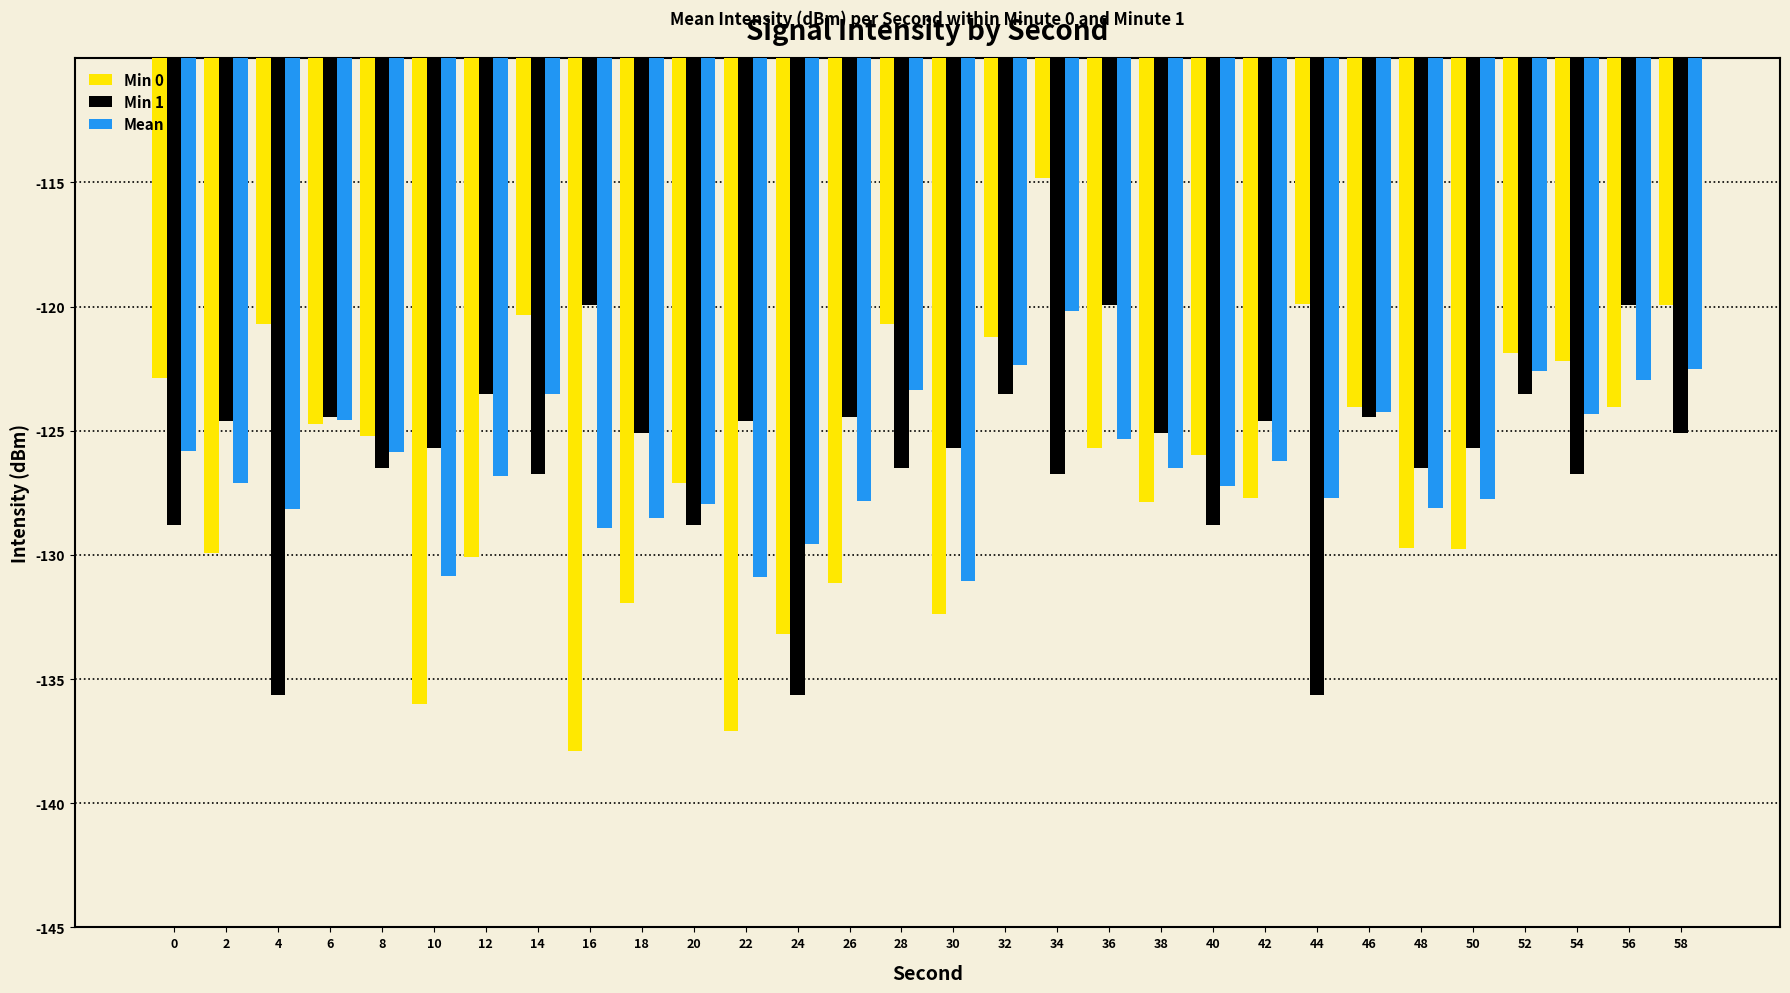

Count the number of categories in the chart.

30